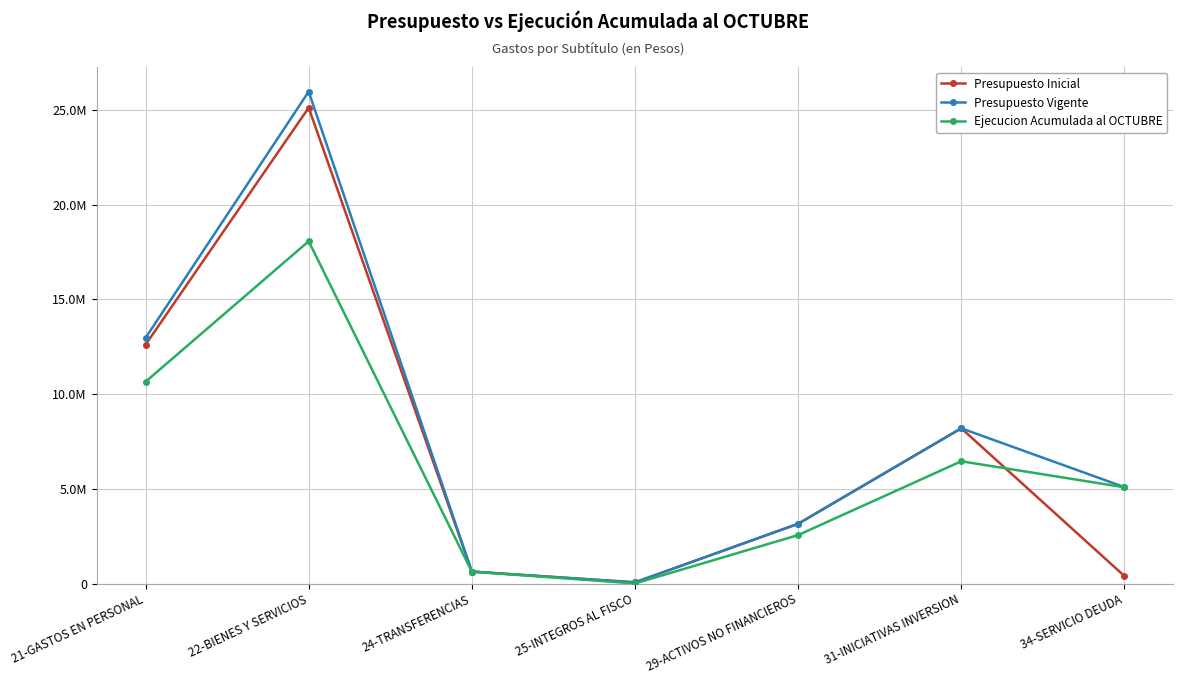

What is the sum of the Presupuesto Inicial values at 25-INTEGROS AL FISCO and 24-TRANSFERENCIAS?

688830